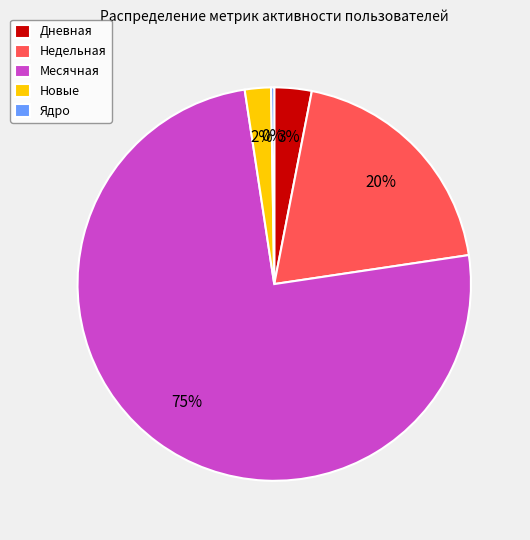

Is it true that Недельная is 20% of the pie?

True